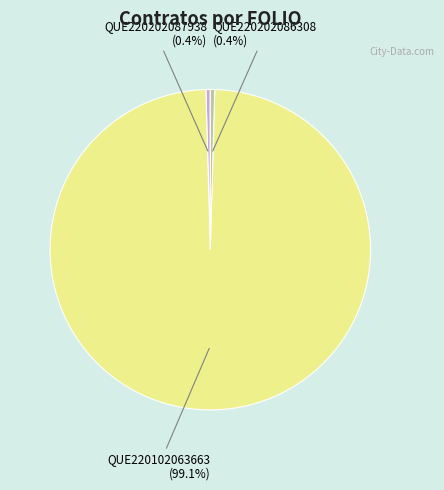

The QUE220102063663 slice represents 99% of the pie. True or false?

True